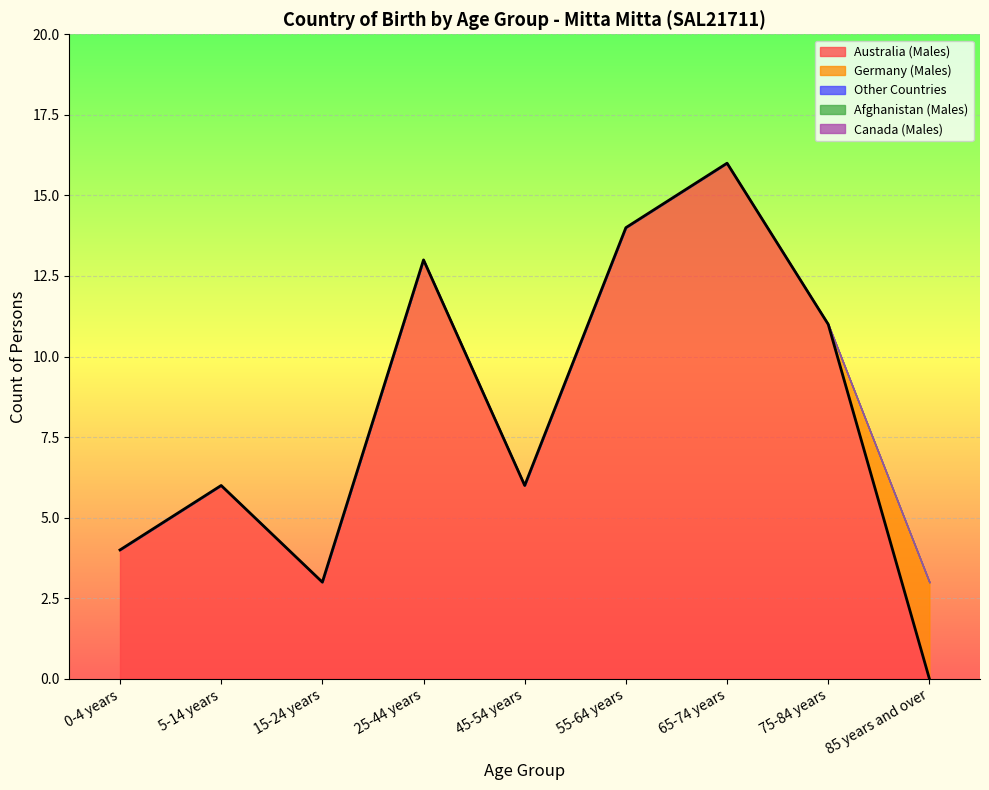

What is the spread (max minus min) of values at 85 years and over?

3